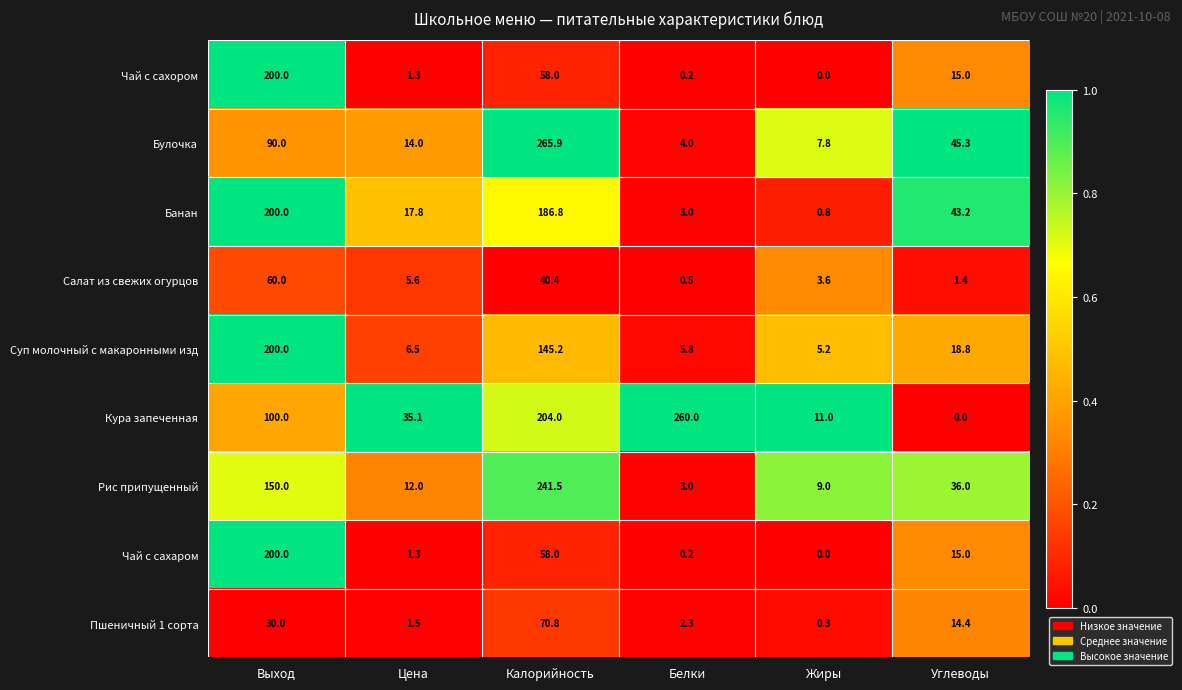

Which series has the largest range (max minus min)?

Булочка